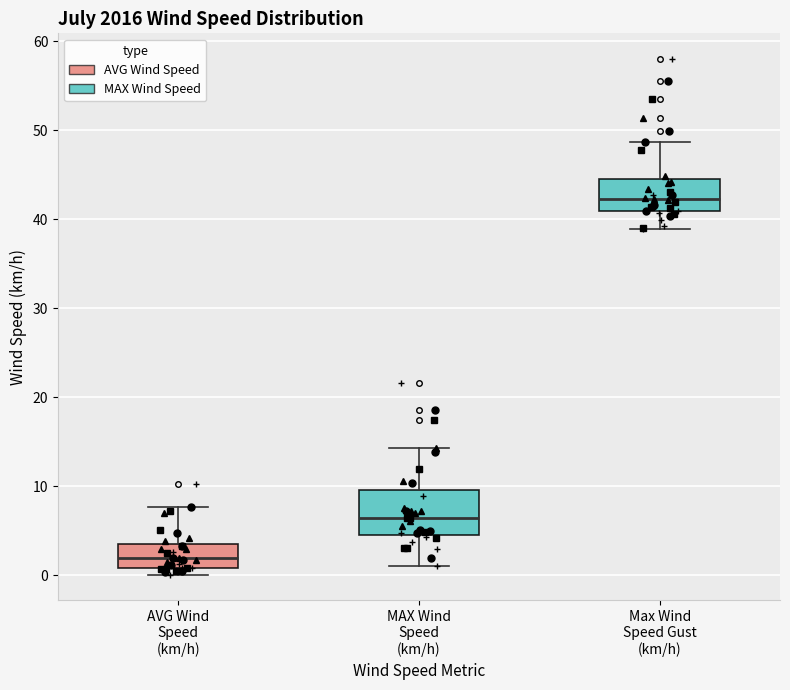

Reading left to right, transcribe this box plot: for each box, give where its median line is, the range the box spans, and where its two whiskers end, as read against the y-axis. The values are not printed on the chart, so give them approximately, as read against the axis.

AVG Wind Speed (km/h): median 2, box 1 to 4, whiskers 0 to 8
MAX Wind Speed (km/h): median 6, box 5 to 10, whiskers 1 to 14
Max Wind Speed Gust (km/h): median 42, box 41 to 45, whiskers 39 to 49